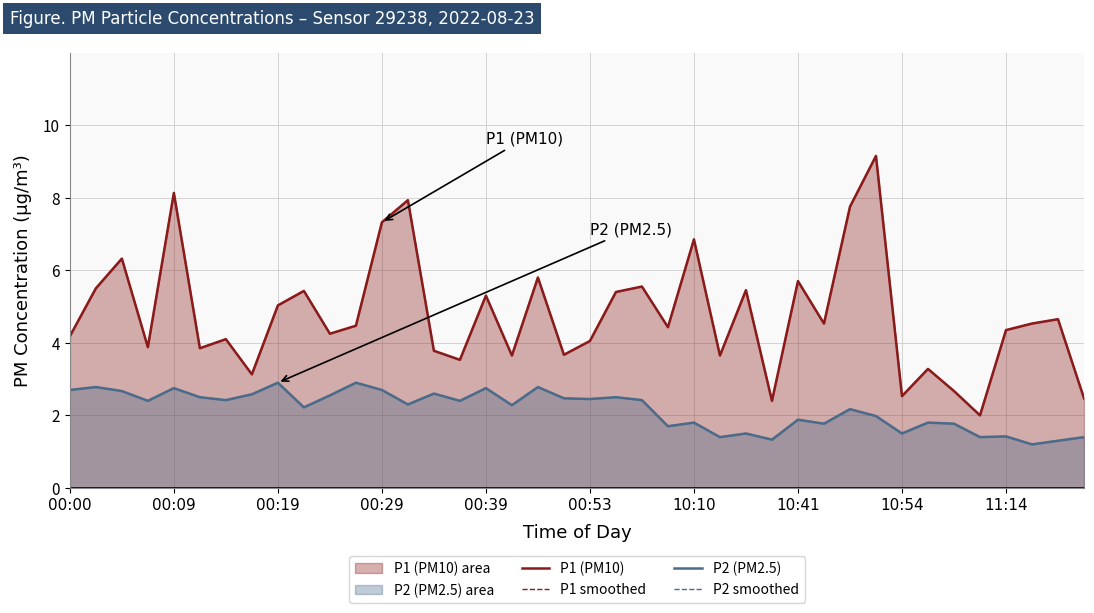

Which series has the largest range (max minus min)?

P1 (PM10)